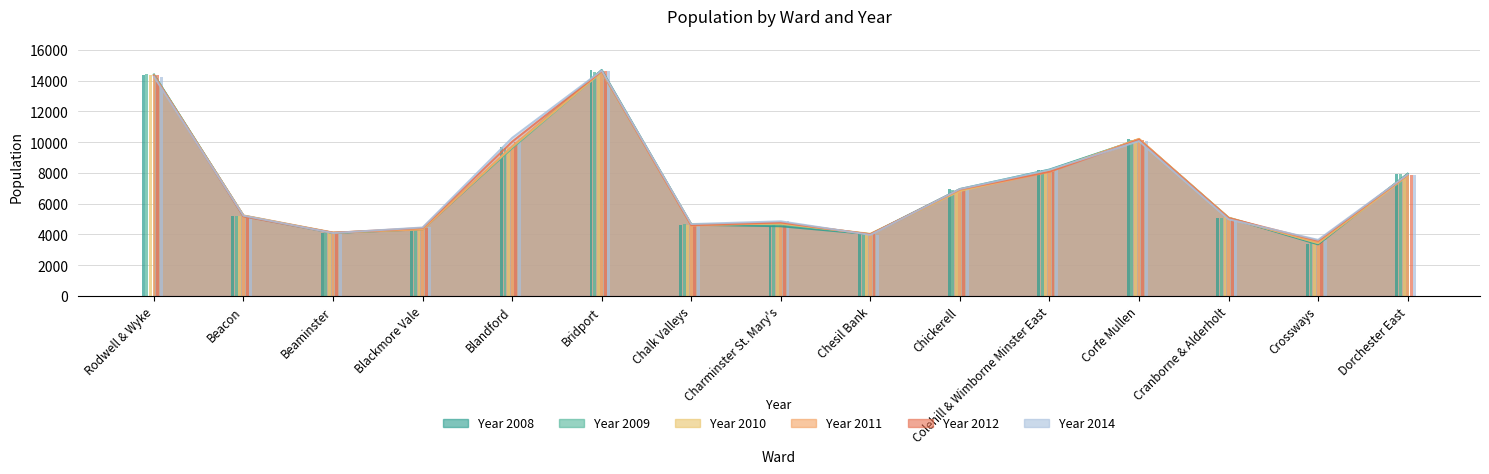

The value of Year 2014 at Charminster St. Mary's is 4853. True or false?

True